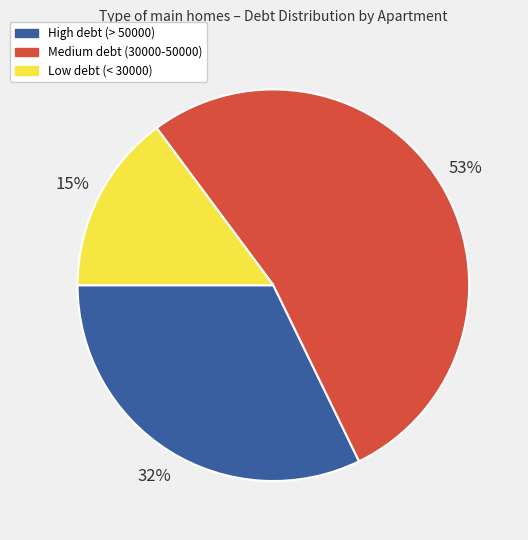

To the nearest percent, what is the difference between the largest and smallest slice percentages?

38%